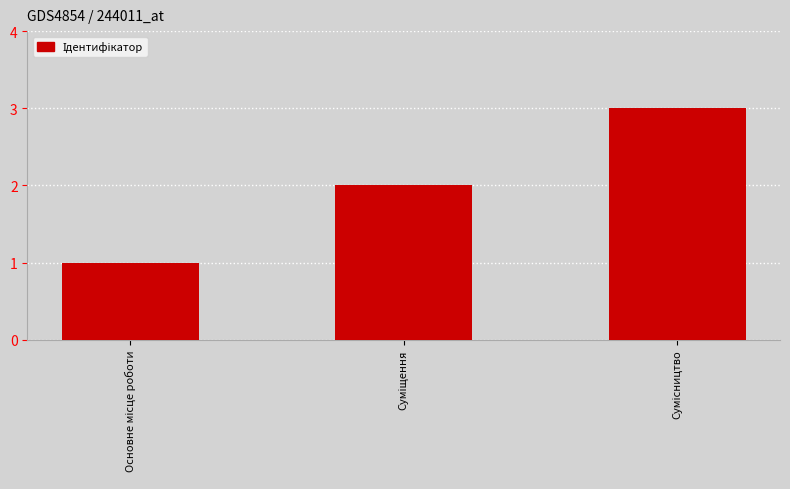

What is the greatest value displayed?

3